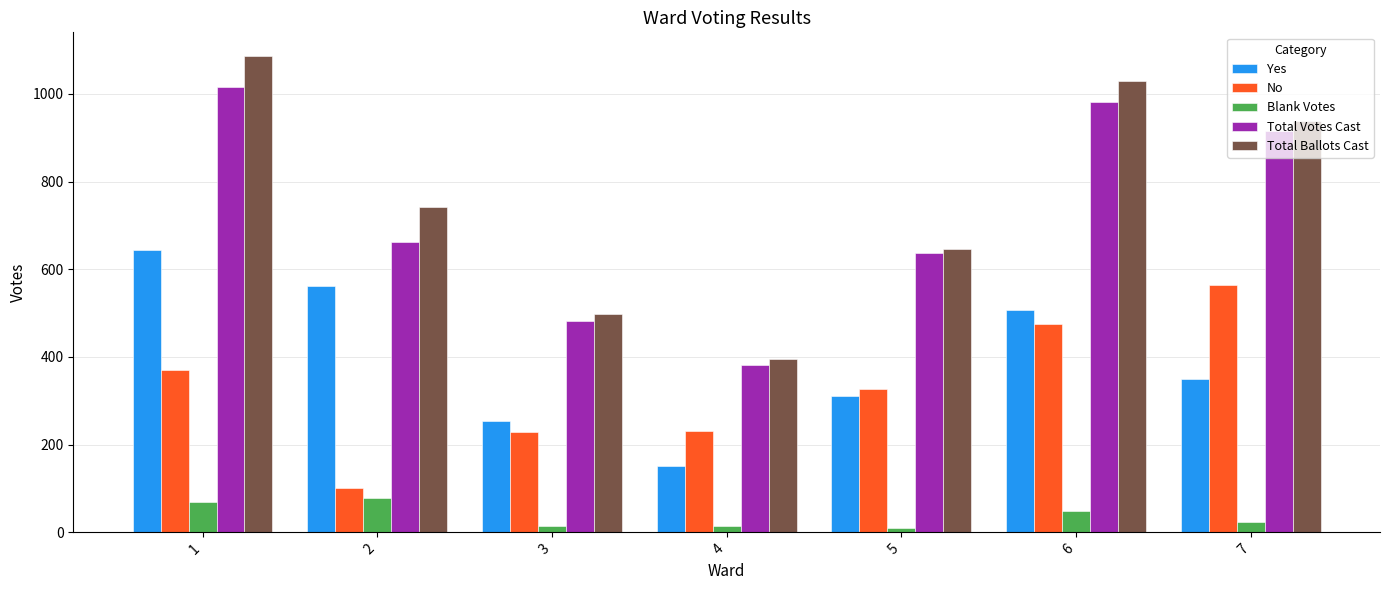

What is the greatest value displayed?

1086